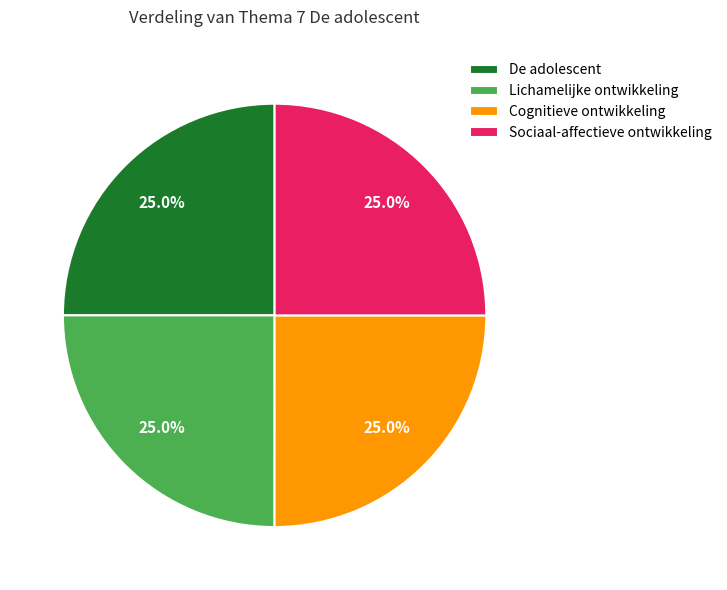

To the nearest percent, what portion does De adolescent represent?

25%